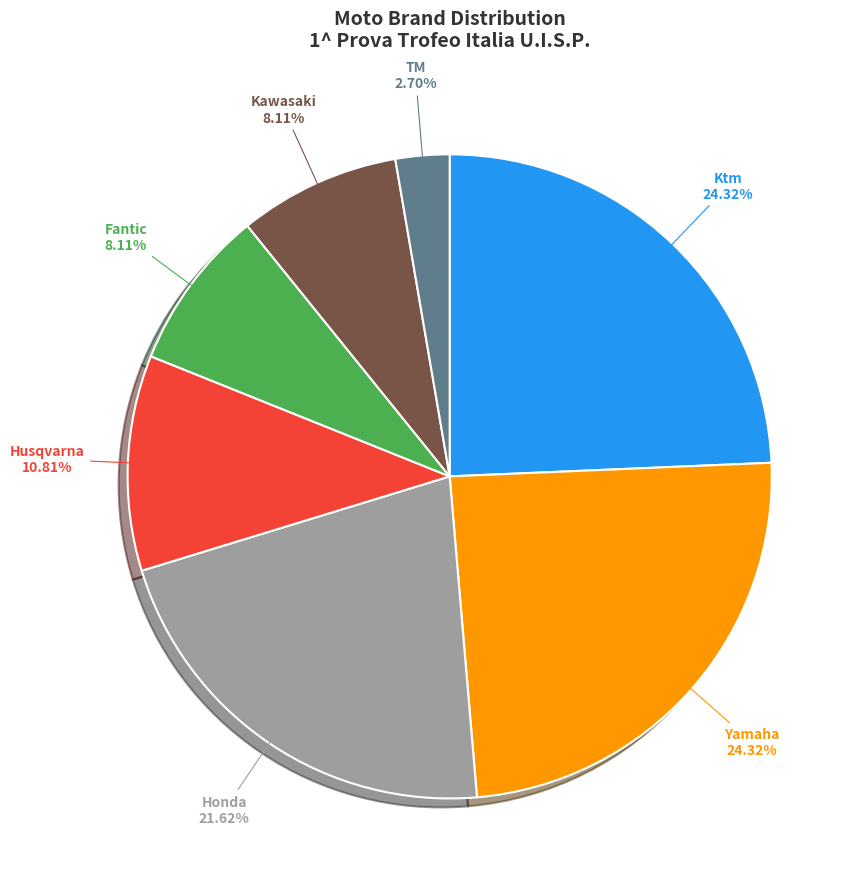

Count the number of slices in the pie.

7